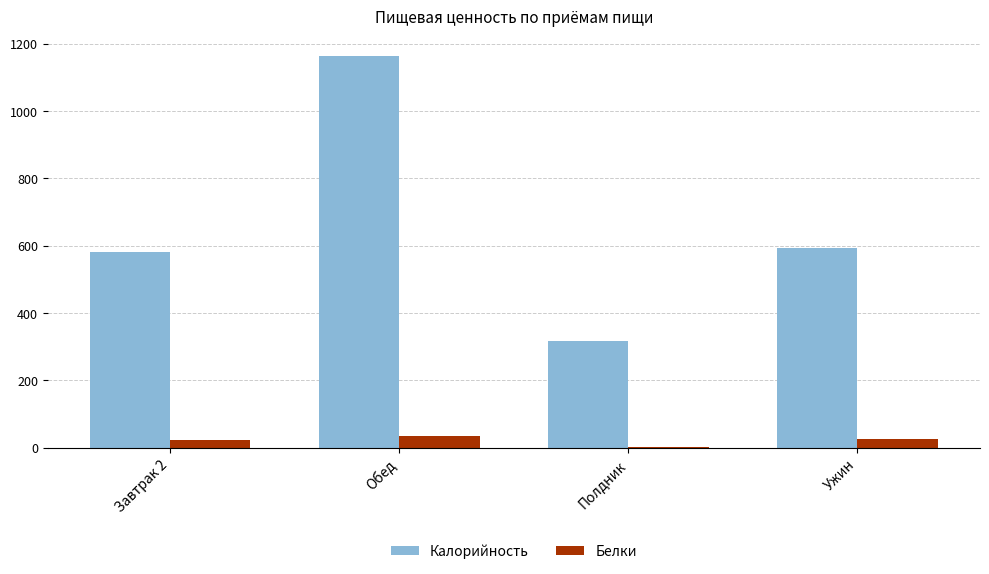

What is the maximum value shown in the chart?

1164.4